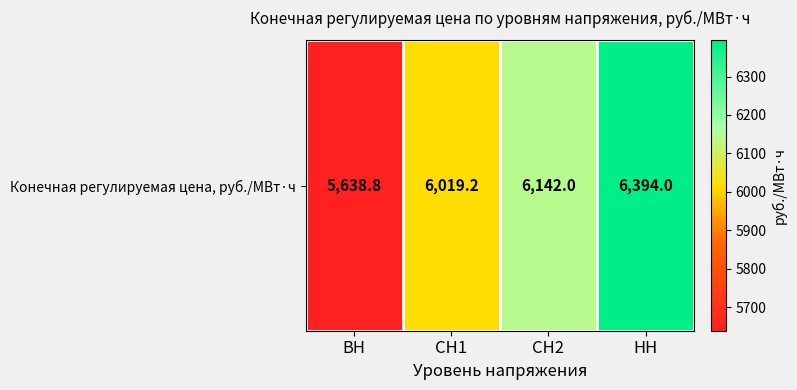

List the labels in order of value, smallest first.

ВН, СН1, СН2, НН